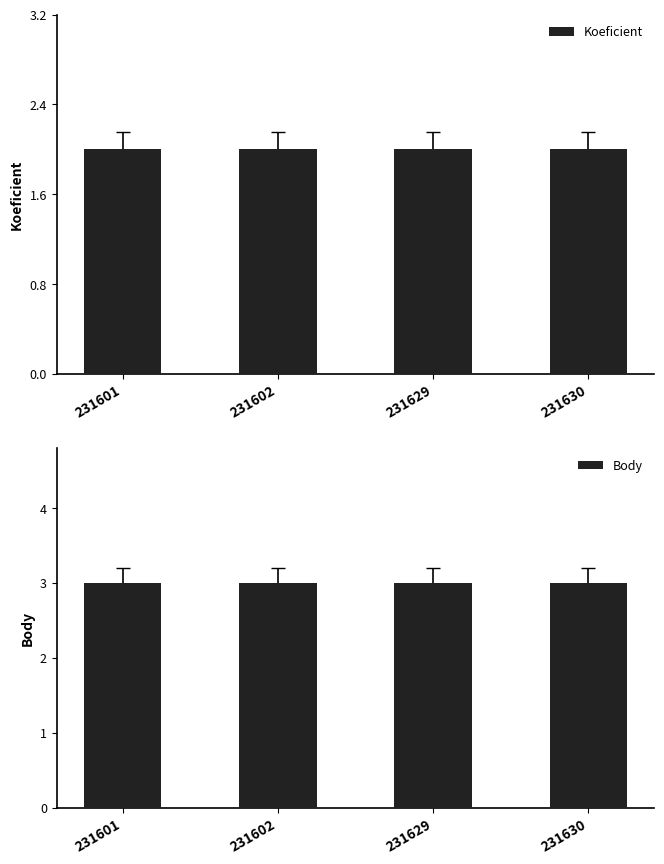

What value does the Koeficient series have at 231629?

2